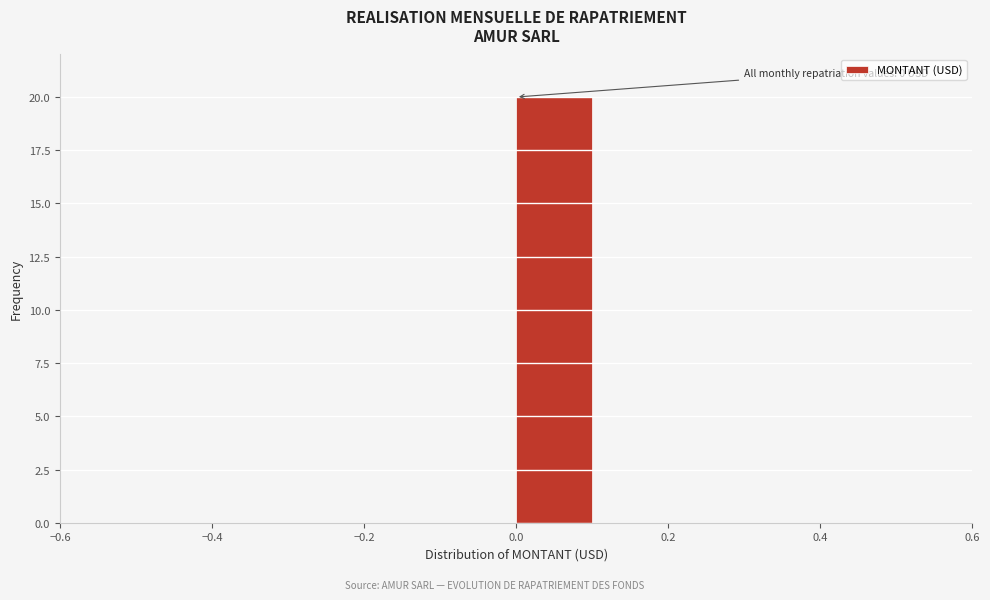

Over which range of the x-axis is the bar tallest?

0.0 to 0.1